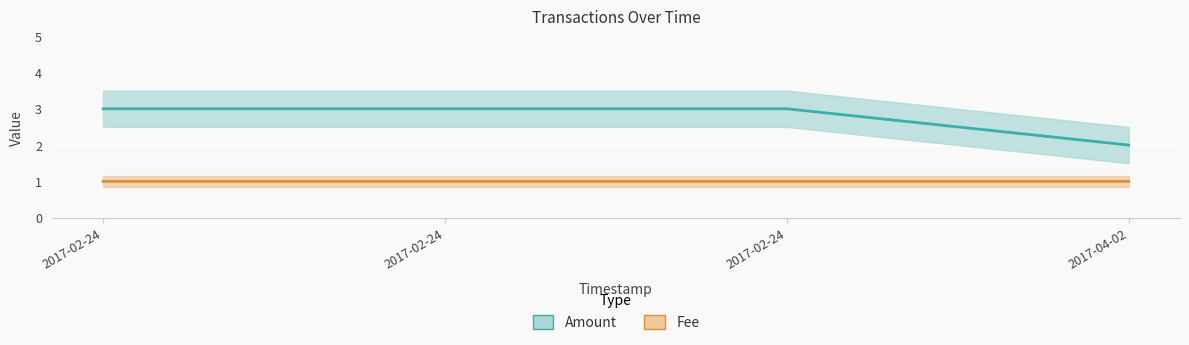

Is this an area chart (filled region under the line)?

No